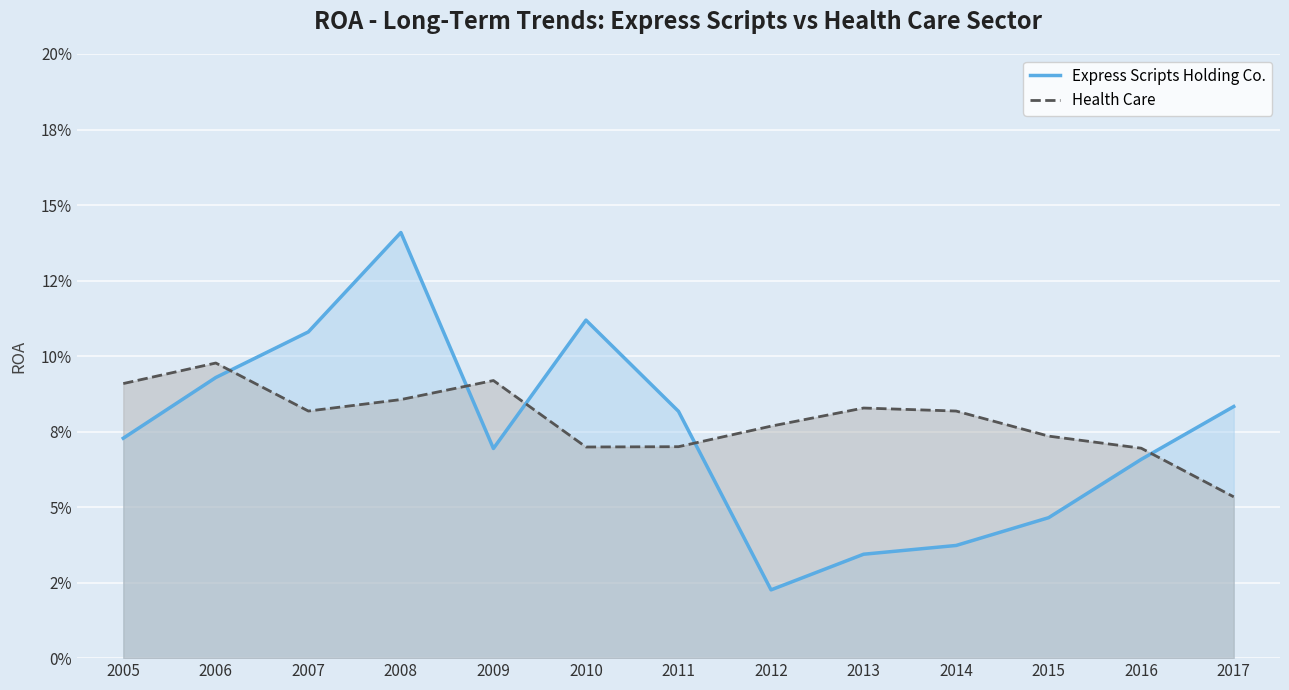

In Express Scripts Holding Co., how many points are lower than both neighbors (excluding endpoints)?

2